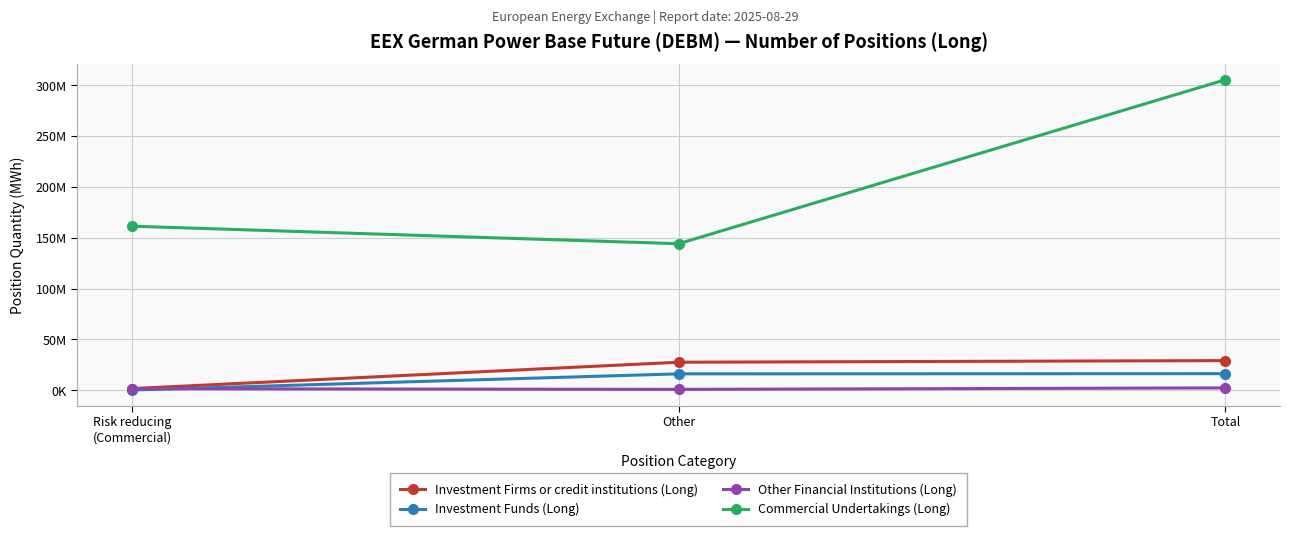

Which series changed the most between Risk reducing
(Commercial) and Other?

Investment Firms or credit institutions (Long)